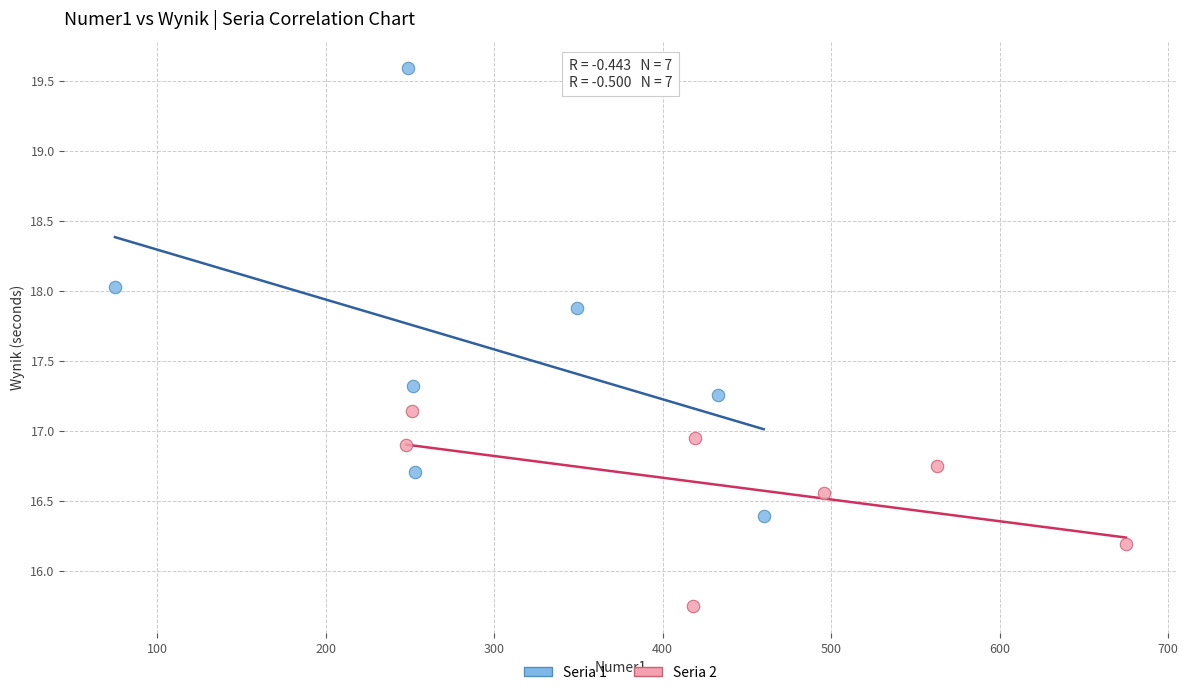

Which series has the widest spread of Y values?

Seria 1